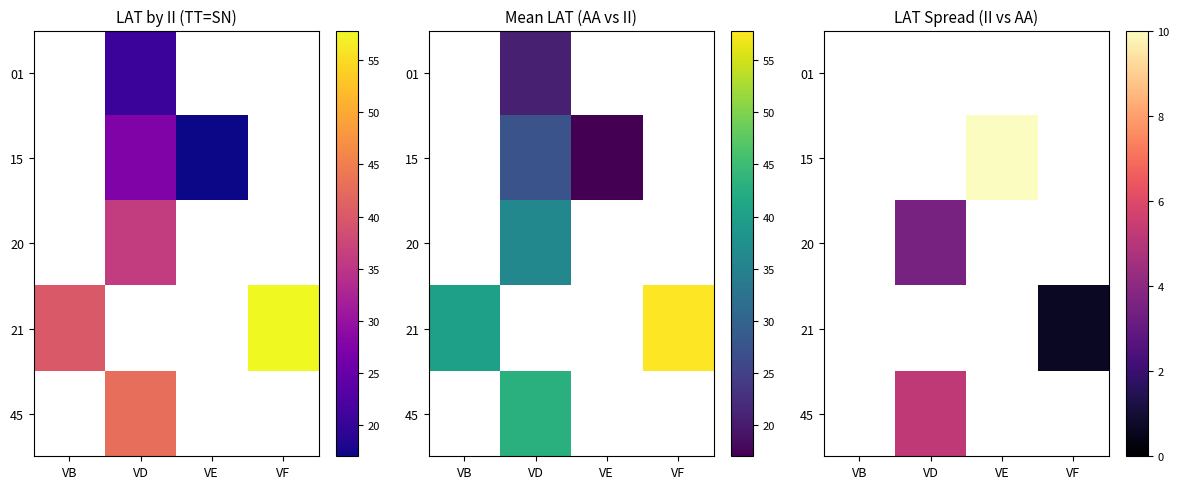

Between VF and VE, which is larger?

VE